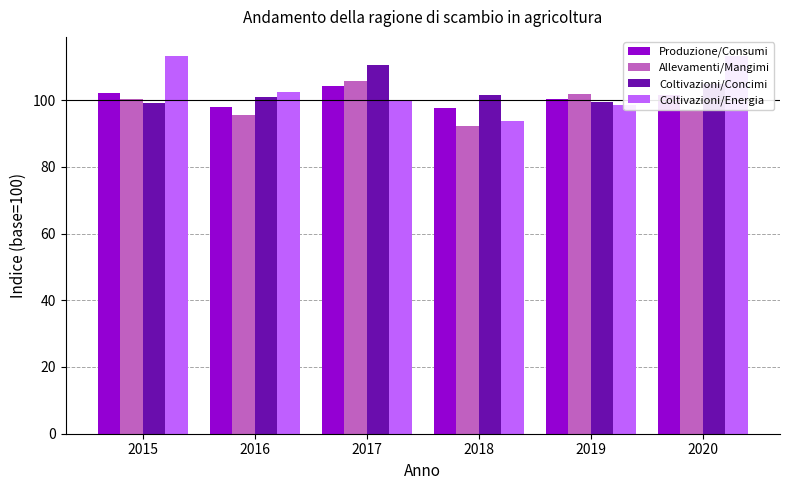

Is the value of Allevamenti/Mangimi at 2017 greater than the value of Coltivazioni/Energia at 2015?

No